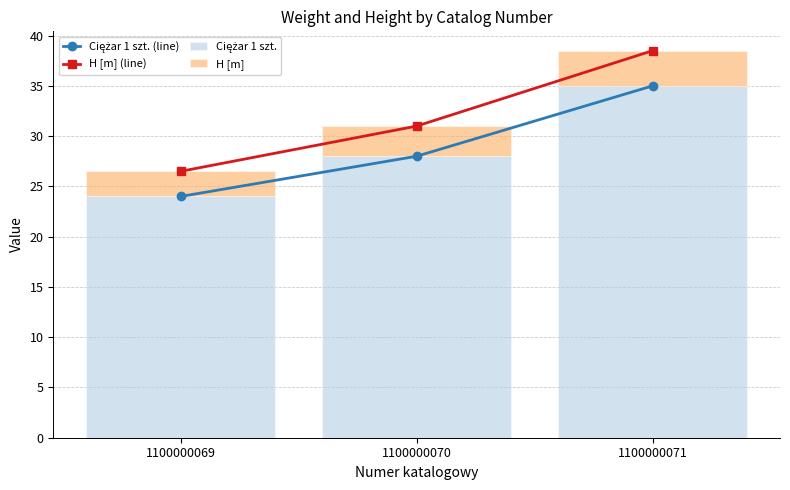

Which series has the largest total across all categories?

H [m] (line)